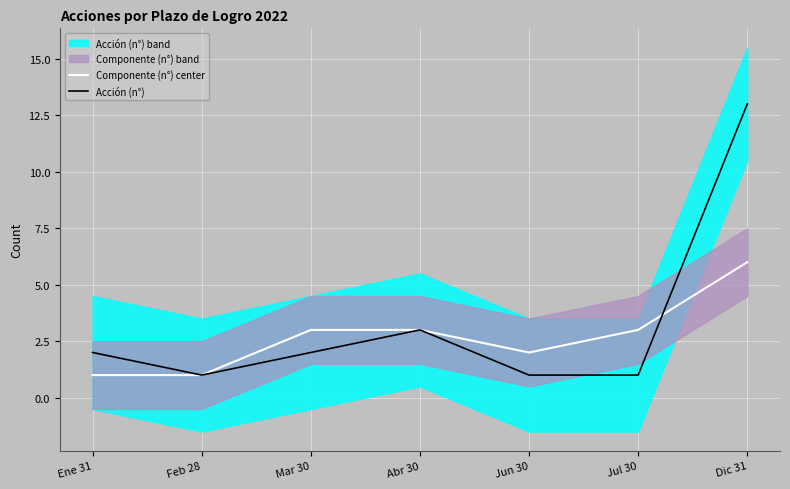

At how many categories does at least one series exceed 5?

1